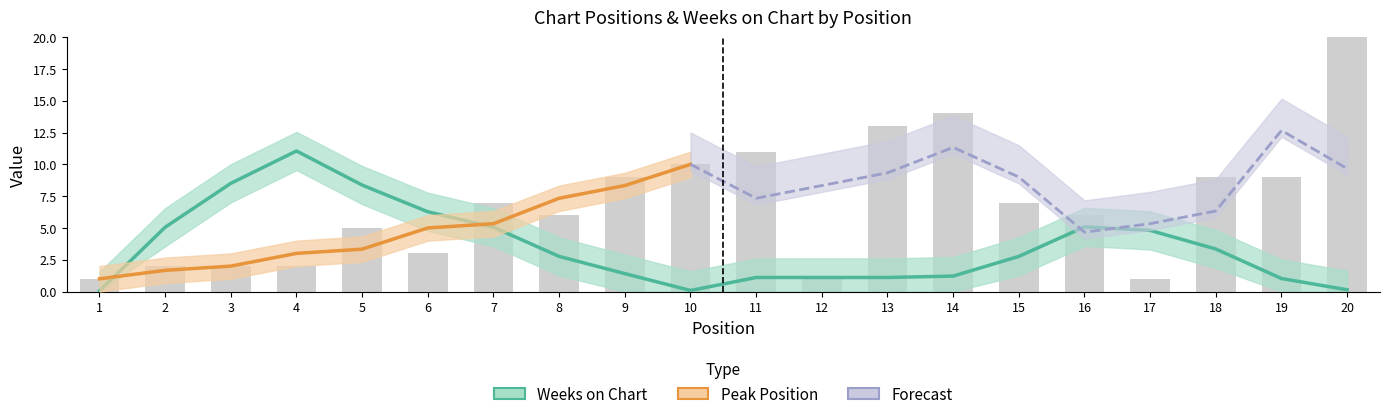

Rank the categories by value from highest to lowest.

20, 14, 13, 11, 10, 9, 18, 19, 7, 15, 8, 16, 5, 6, 2, 3, 4, 1, 12, 17